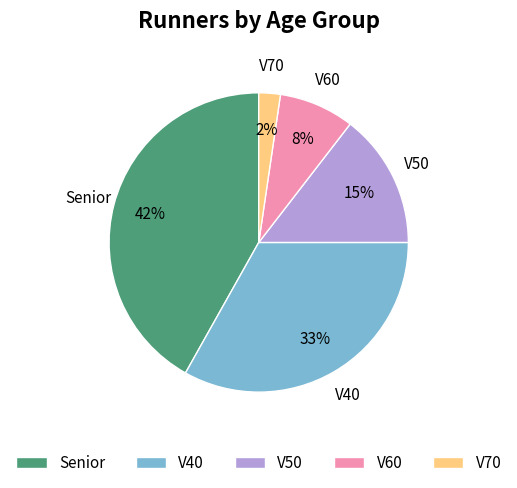

Rank the categories by value from lowest to highest.

V70, V60, V50, V40, Senior